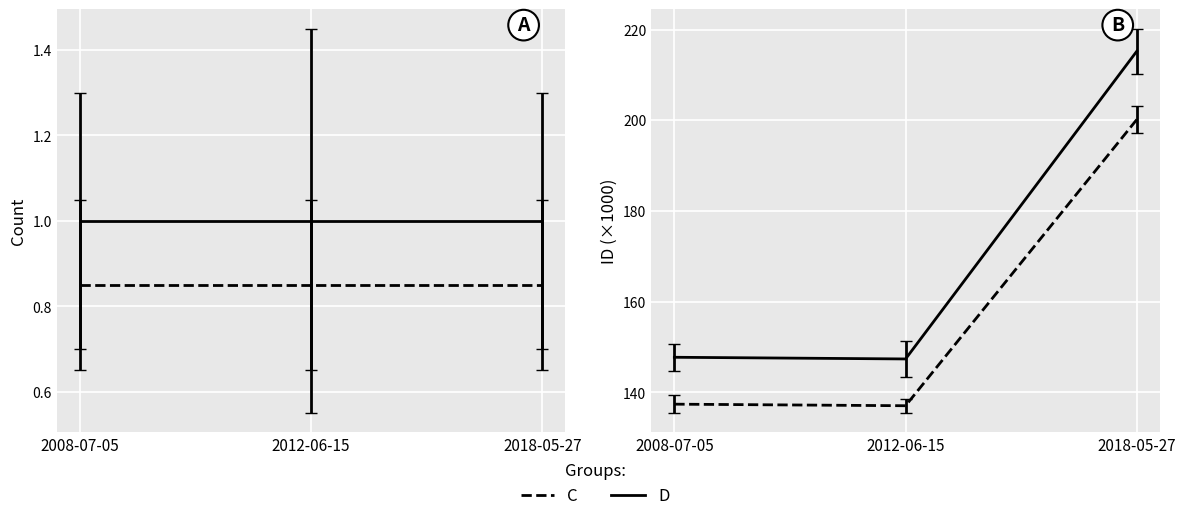

What is the sum of the C values at 2012-06-15 and 2018-05-27?

337.2